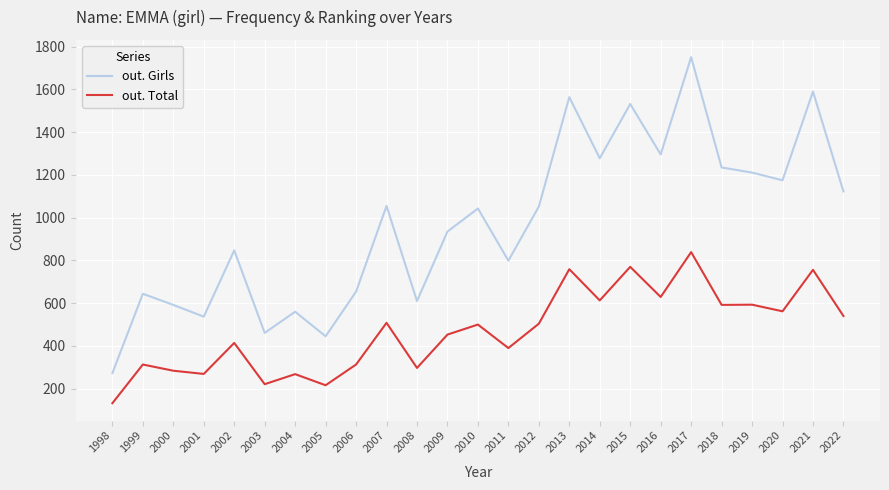

What is the spread (max minus min) of values at 2009?

482